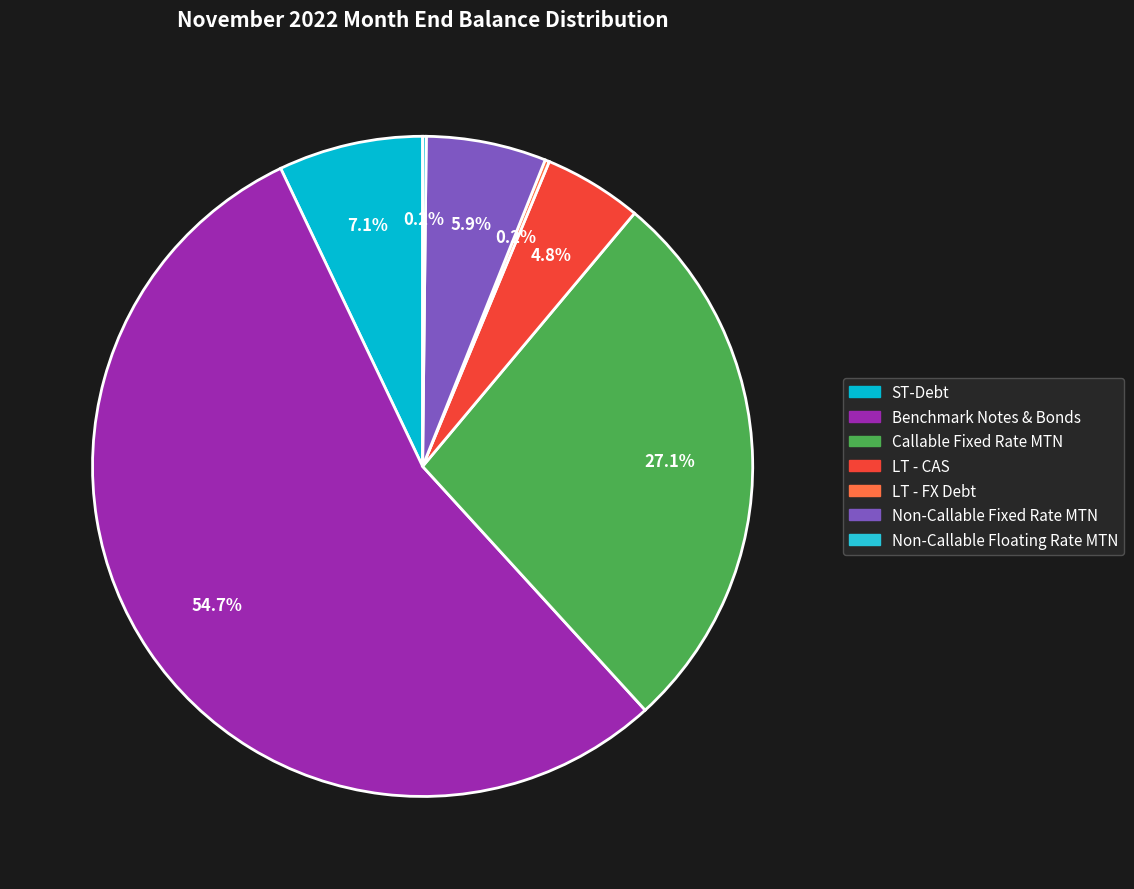

To the nearest percent, what is the combined percentage of Non-Callable Fixed Rate MTN and Callable Fixed Rate MTN?

33%